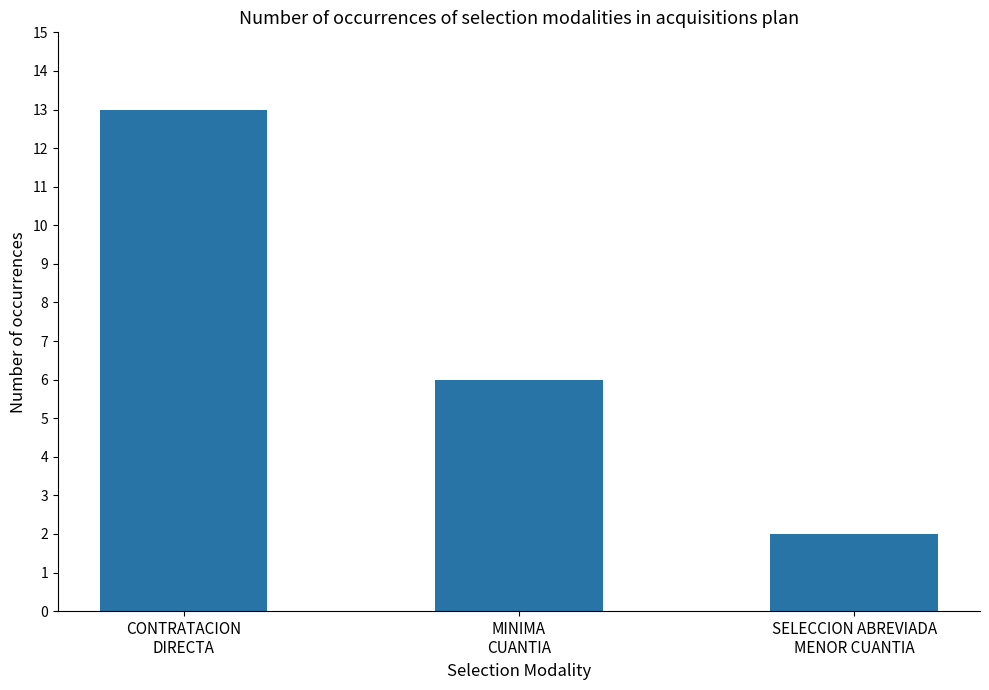

Reading left to right, what are all the values shown in this chart?

CONTRATACION
DIRECTA=13	MINIMA
CUANTIA=6	SELECCION ABREVIADA
MENOR CUANTIA=2